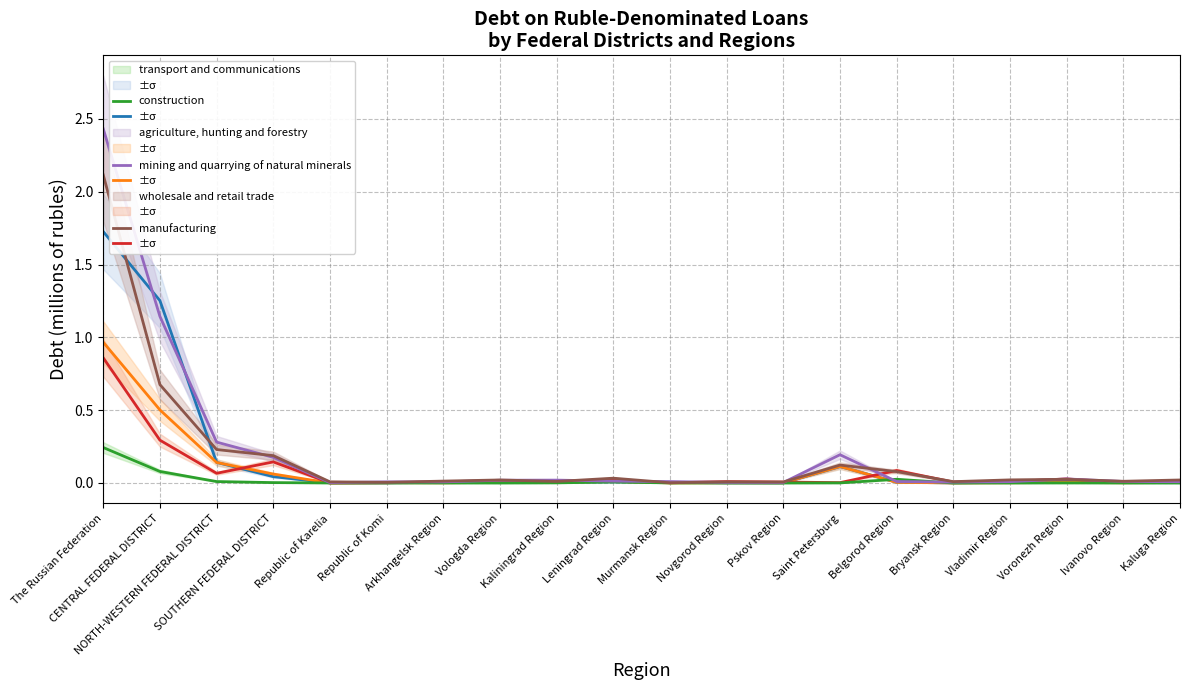

What is the sum of the transport and communications values at Saint Petersburg and Vladimir Region?

0.1